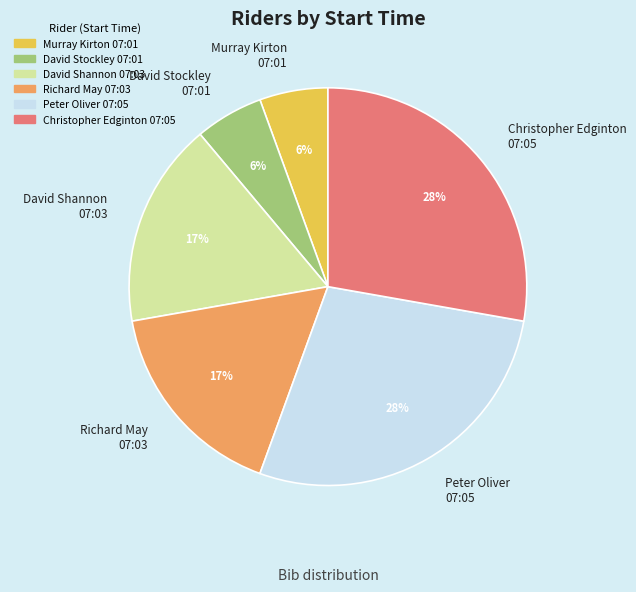

To the nearest percent, what is the difference between the David Stockley 07:01 and Christopher Edginton 07:05 slice percentages?

22%